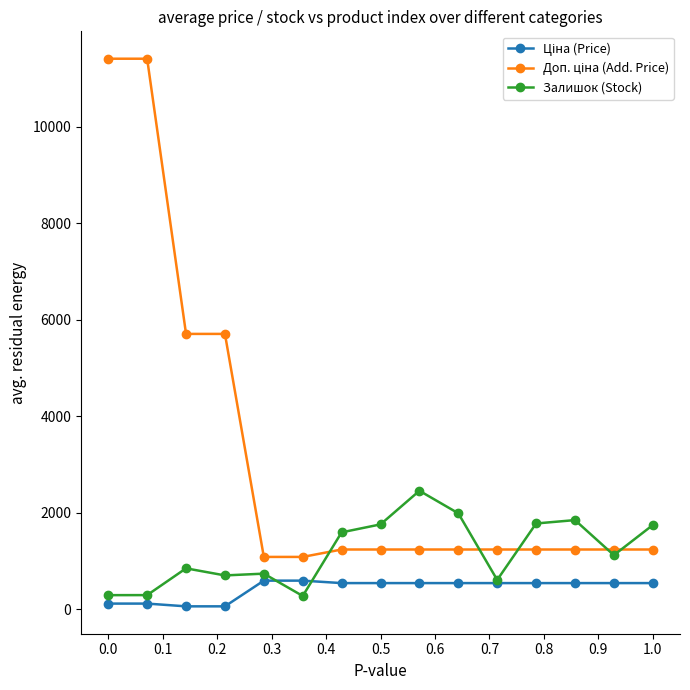

What is the greatest value displayed?

11410.0